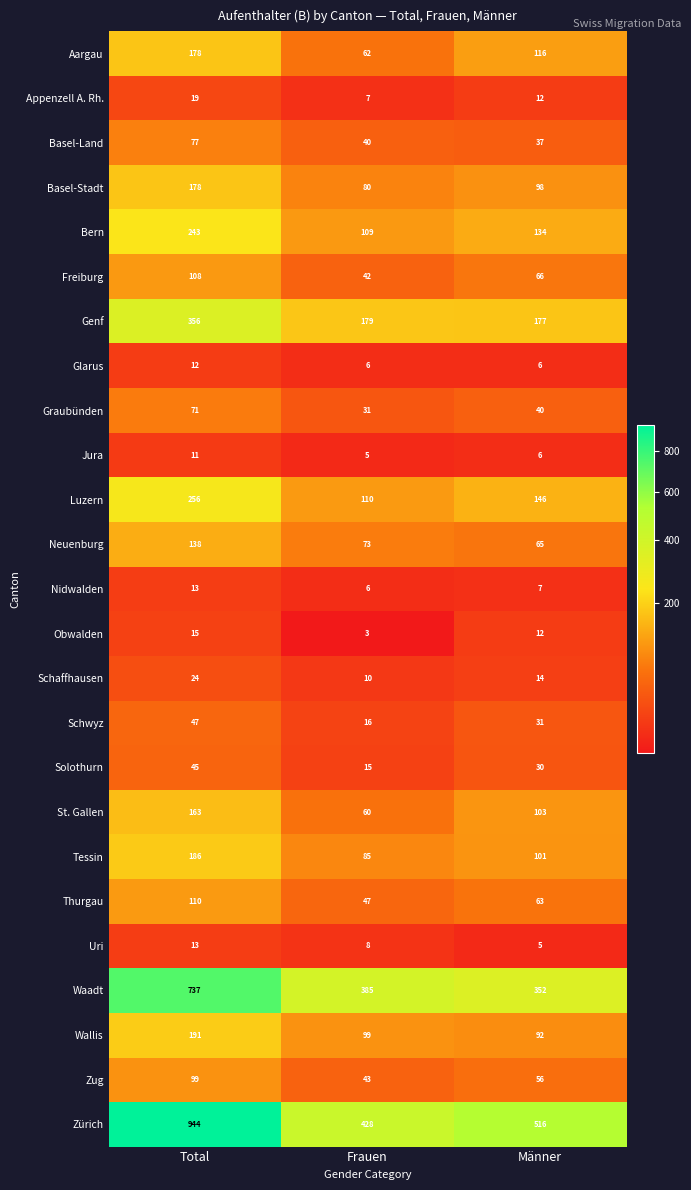

Is it true that Zug equals 43 at Frauen?

True